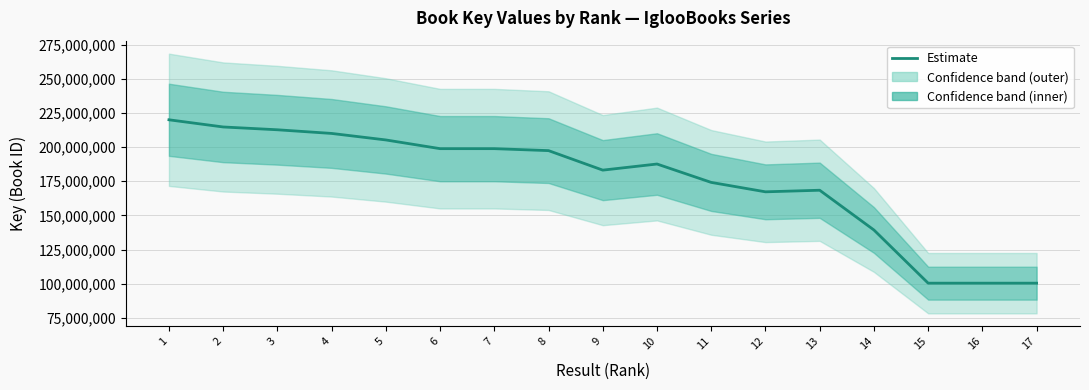

What is the difference between the maximum and minimum values?

119546207